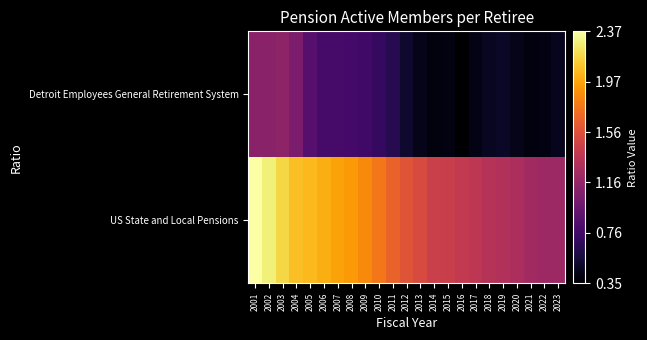

Reading left to right, what are all the values shown in this chart?

Detroit Employees General Retirement System: 2001=1.1	2002=1.1	2003=1.1	2004=1.0	2005=0.9	2006=0.8	2007=0.8	2008=0.8	2009=0.8	2010=0.7	2011=0.6	2012=0.5	2013=0.4	2014=0.4	2015=0.4	2016=0.4	2017=0.4	2018=0.5	2019=0.5	2020=0.4	2021=0.4	2022=0.4	2023=0.5
US State and Local Pensions: 2001=2.4	2002=2.3	2003=2.2	2004=2.1	2005=2.1	2006=2.0	2007=2.0	2008=1.9	2009=1.9	2010=1.8	2011=1.7	2012=1.6	2013=1.5	2014=1.4	2015=1.4	2016=1.4	2017=1.4	2018=1.3	2019=1.3	2020=1.3	2021=1.2	2022=1.2	2023=1.2